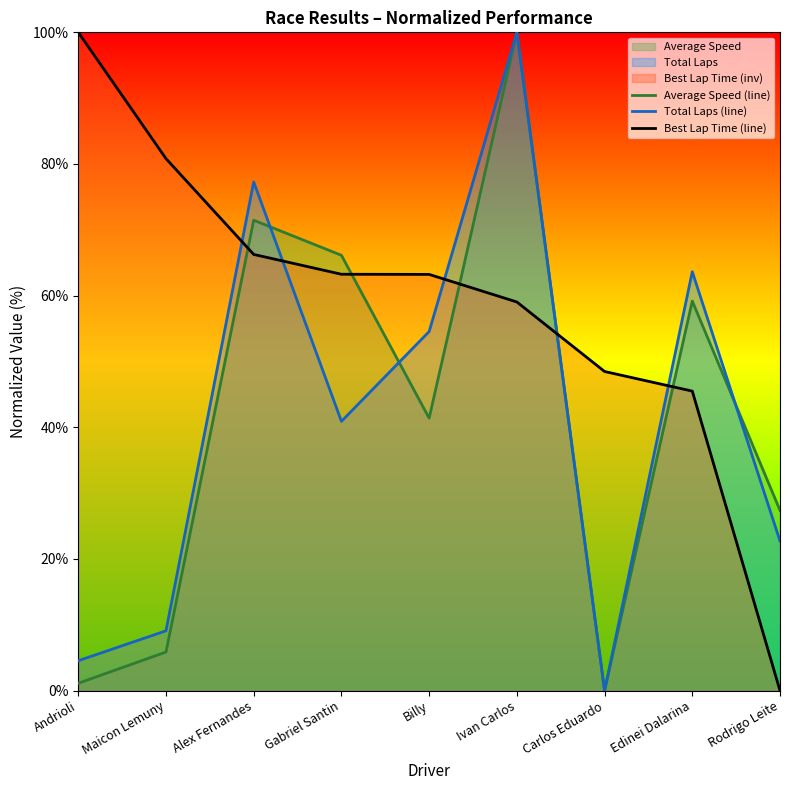

What is the label of the 5th point from the left?

Billy